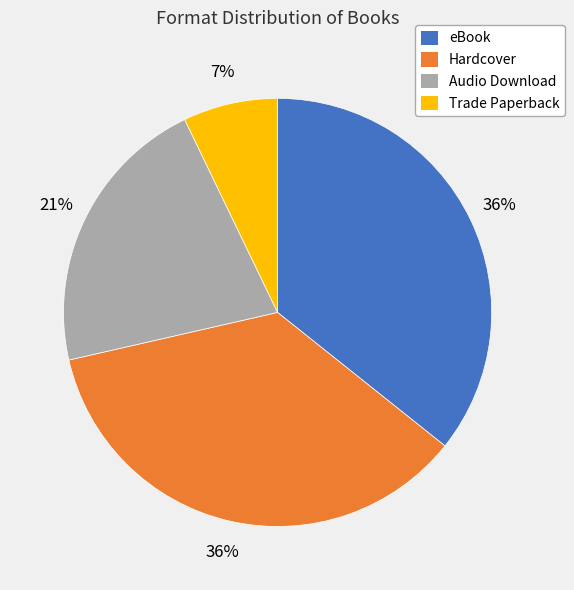

Is there any slice that represents more than half of the pie?

No